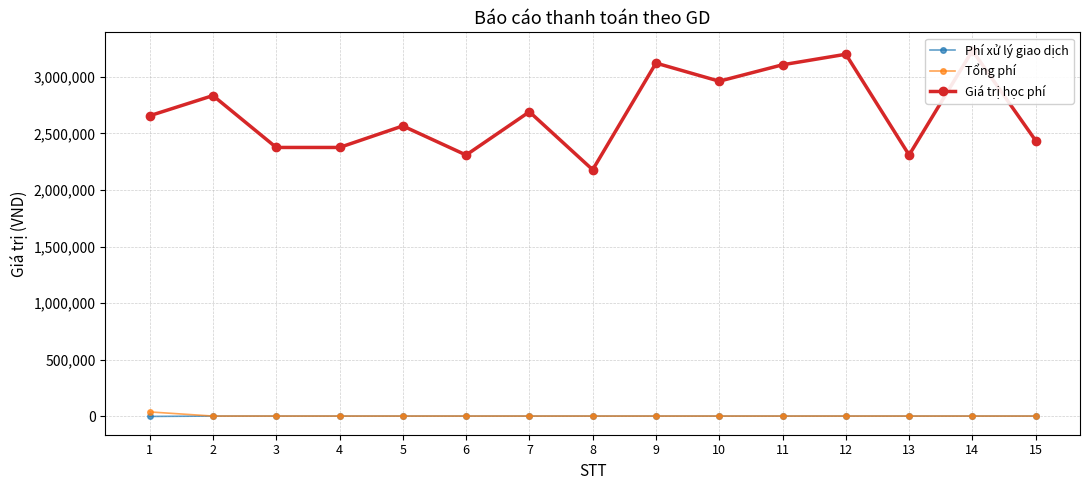

True or false: Tổng phí and Phí xử lý giao dịch intersect in this chart.

False